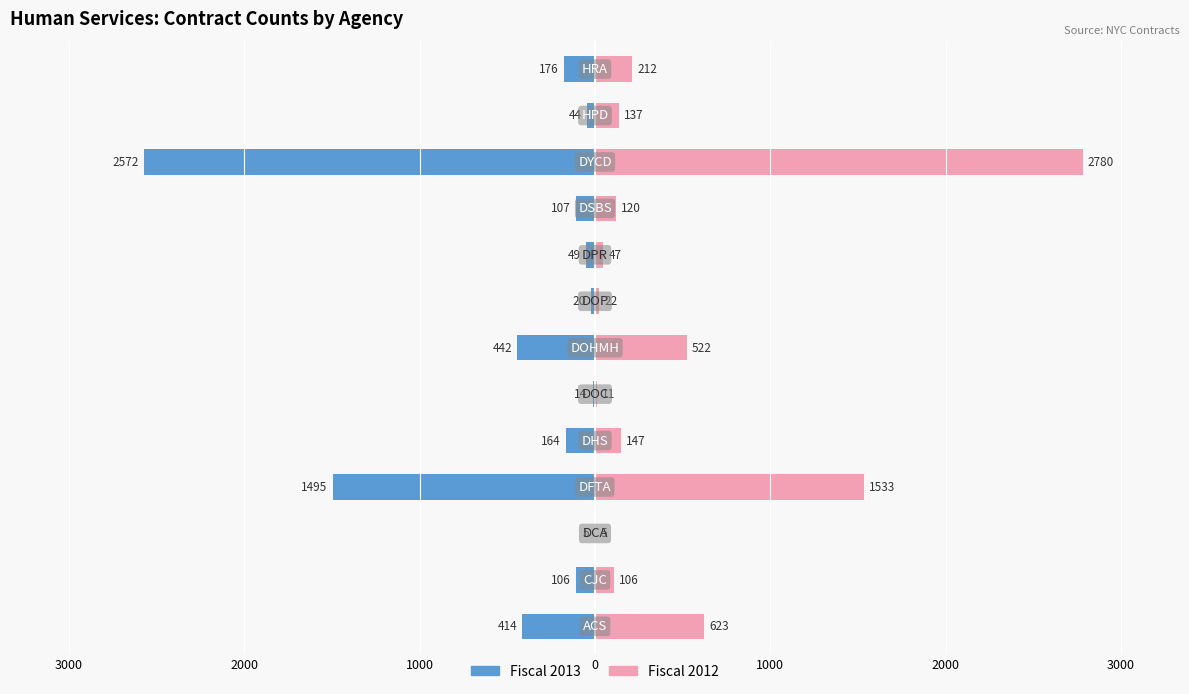

What is the maximum value shown in the chart?

2780